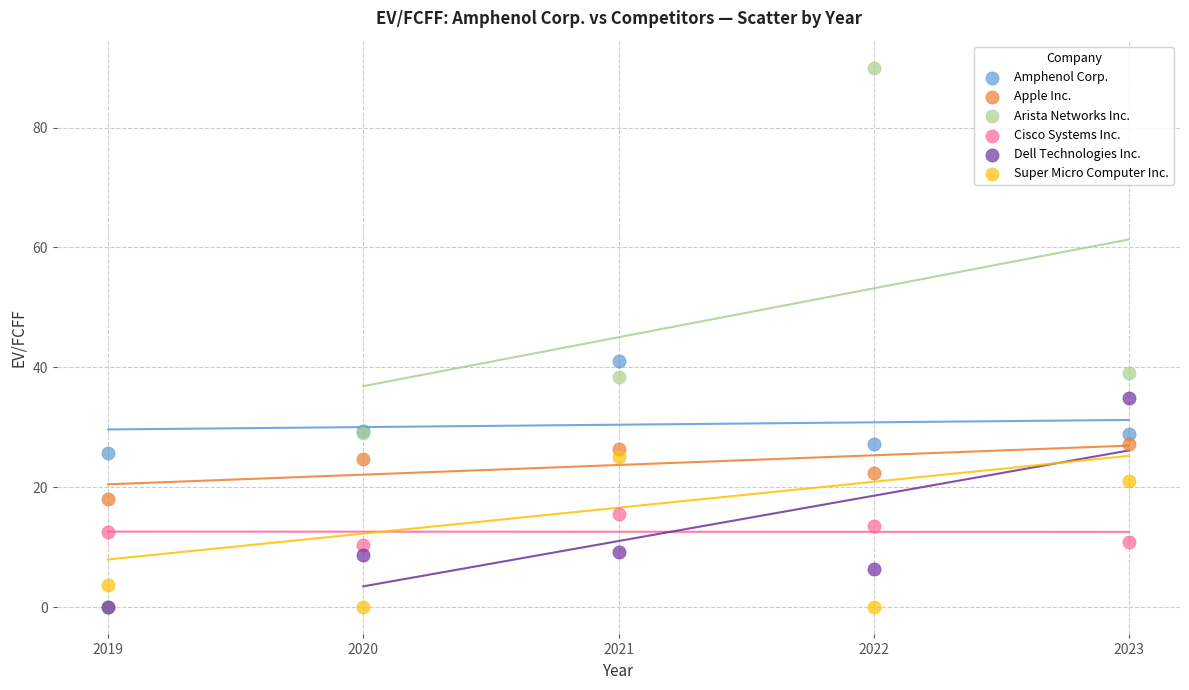

Which series has the largest Y range (max minus min)?

Arista Networks Inc.